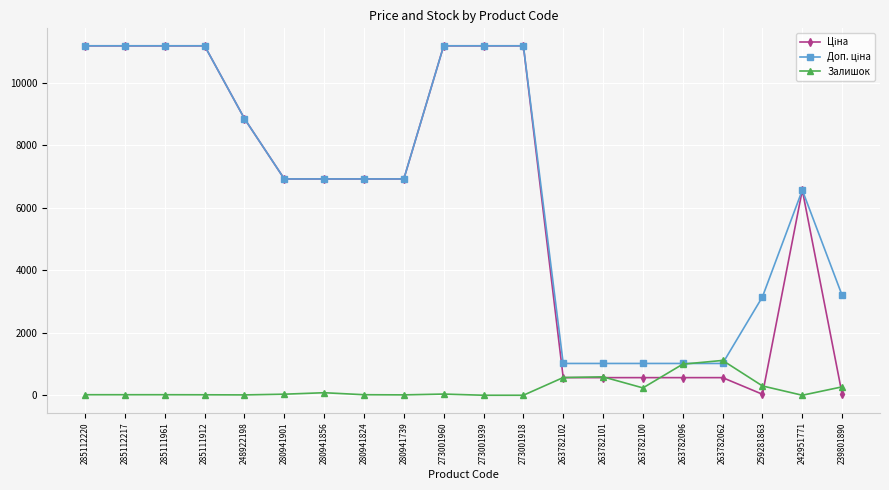

What is the total value across all series at 263782096?

2576.8